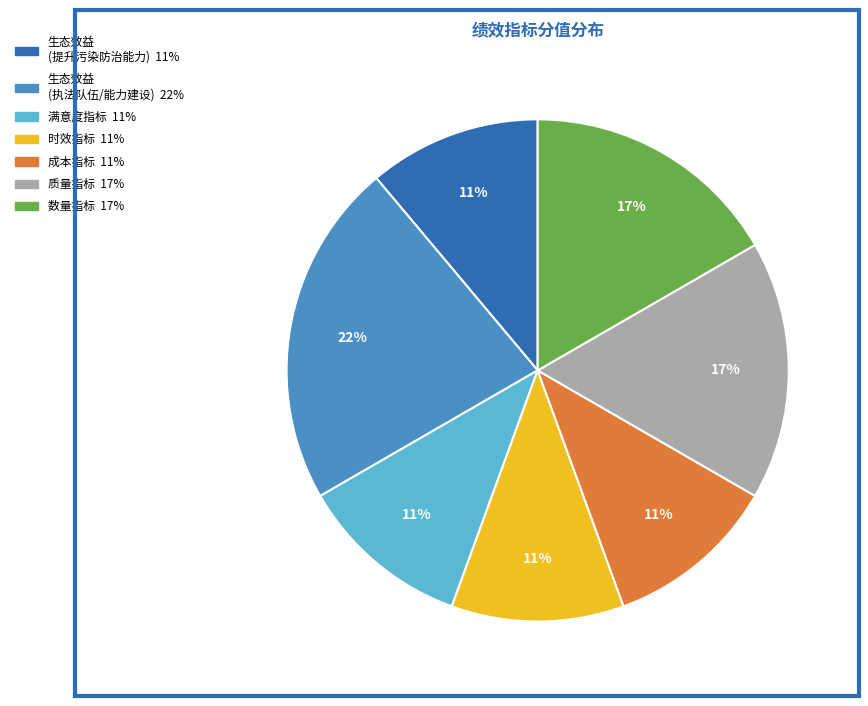

To the nearest percent, what is the average slice percentage?

14%